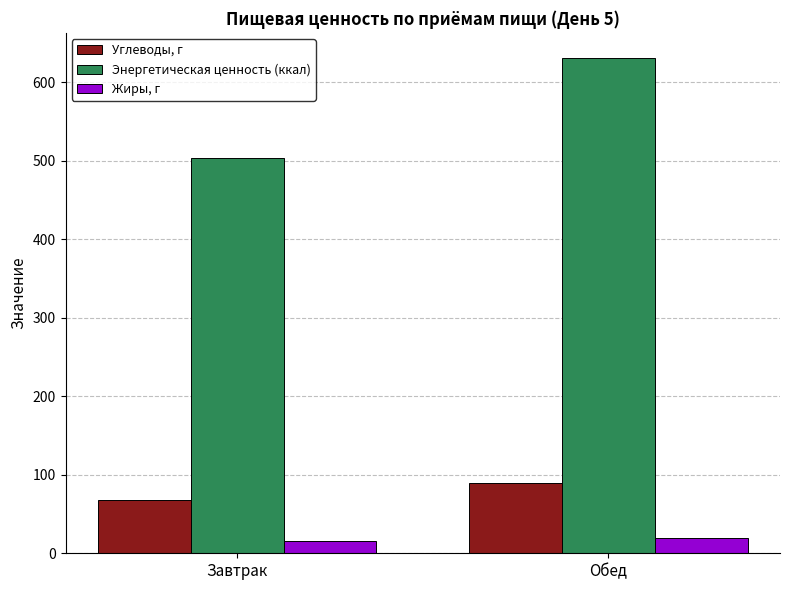

Rank the series by their maximum value, from highest to lowest.

Энергетическая ценность (ккал), Углеводы, г, Жиры, г